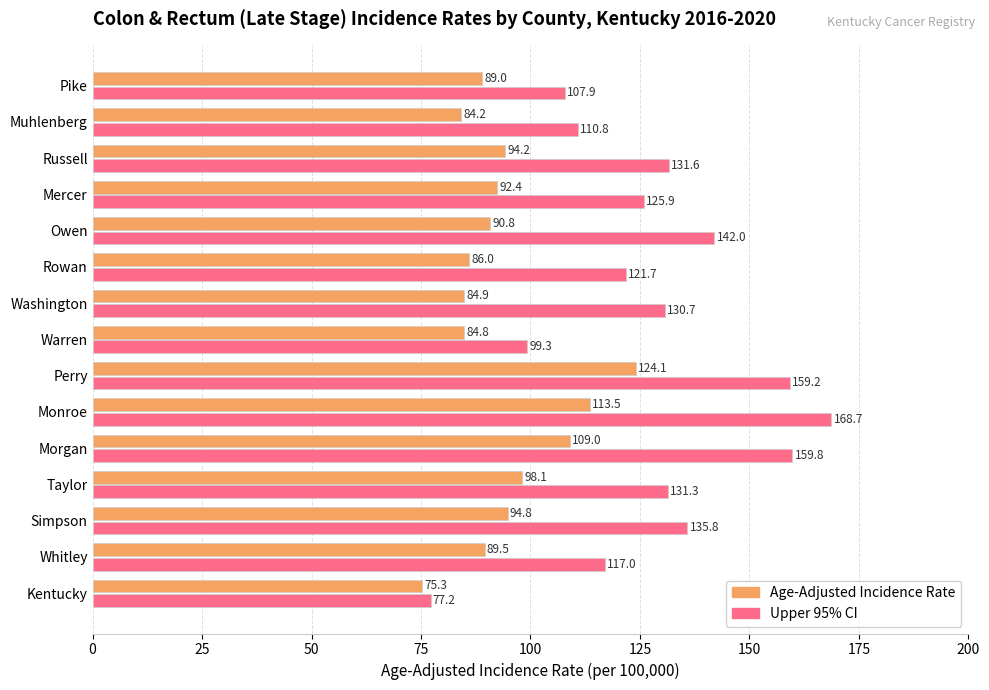

Which series has the largest range (max minus min)?

Upper 95% CI